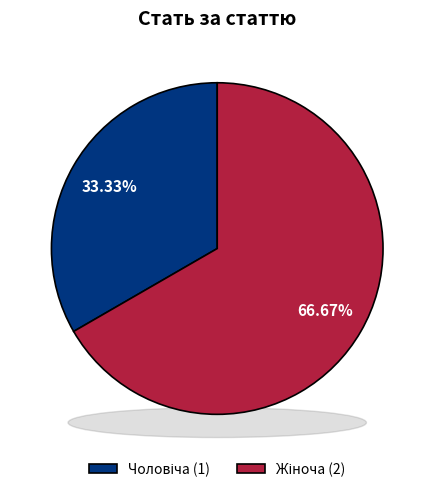

Which category accounts for the majority?

Жіноча